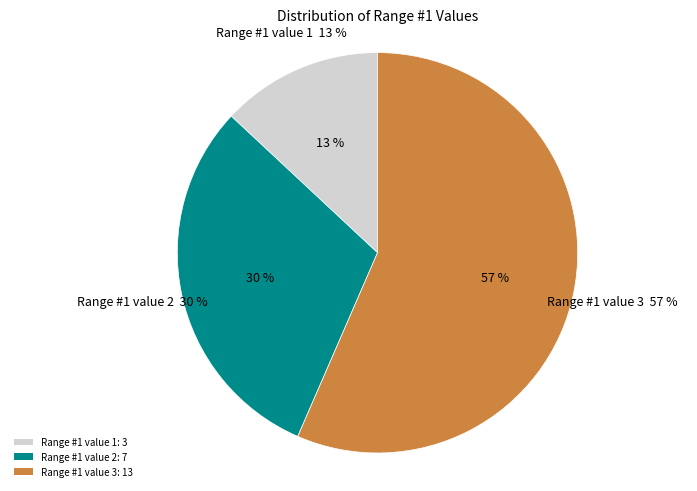

Rank the categories by value from lowest to highest.

Range #1 value 1, Range #1 value 2, Range #1 value 3